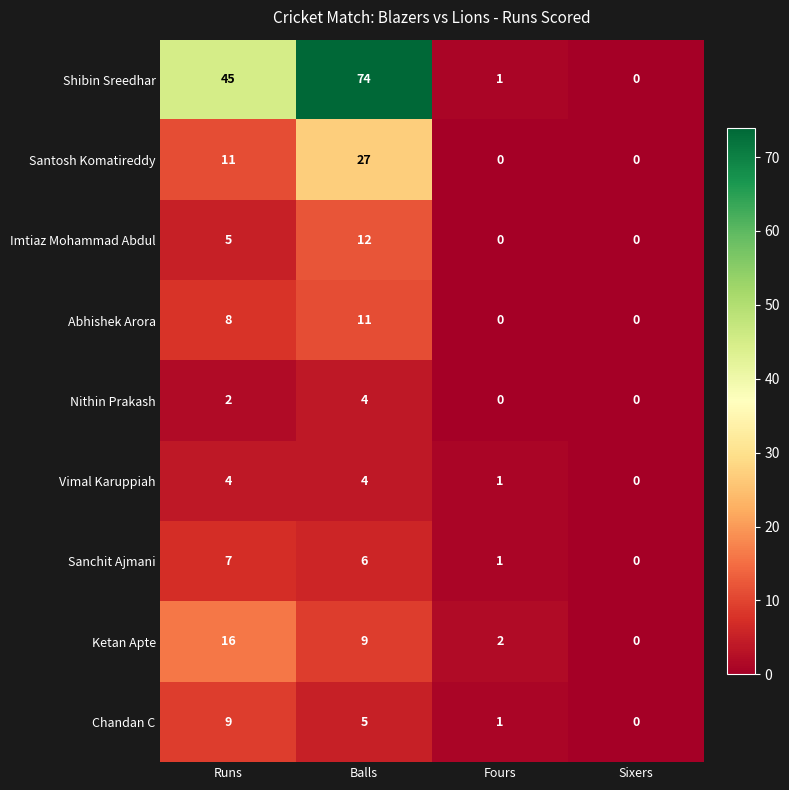

Count the number of categories in the chart.

4